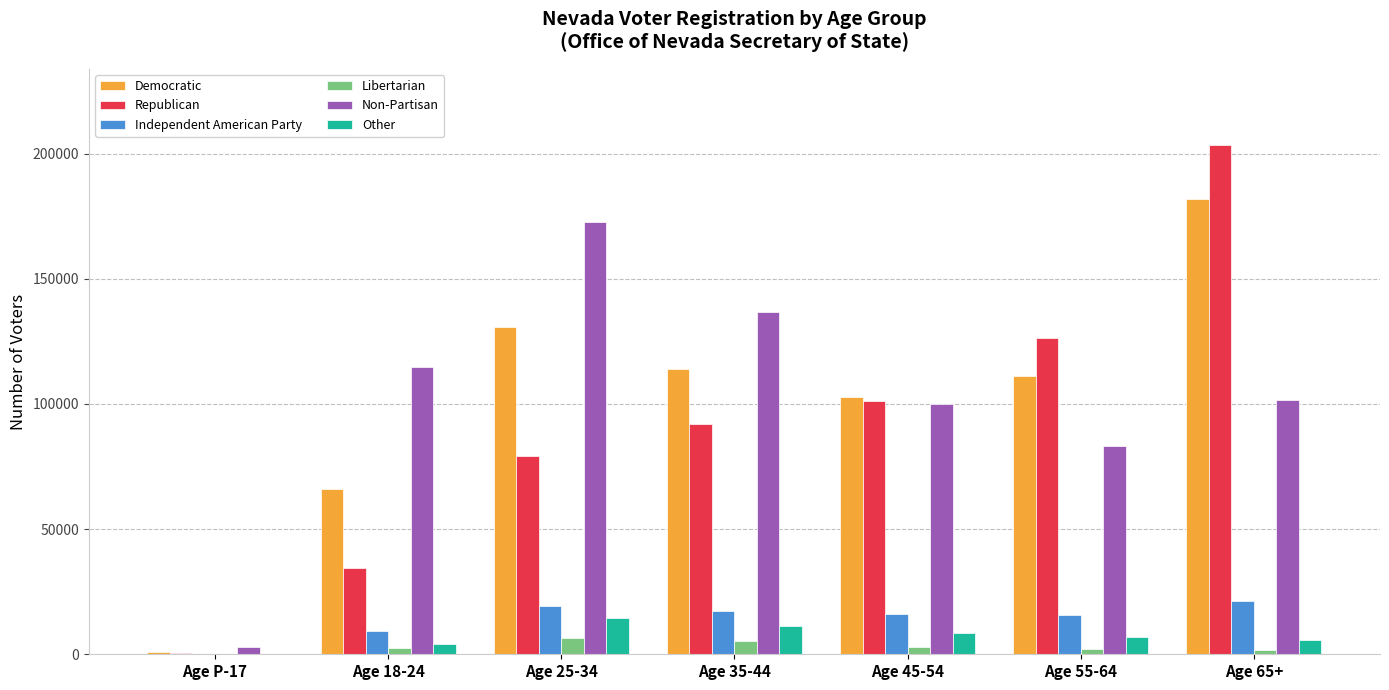

What is the spread (max minus min) of values at Age 18-24?

112204